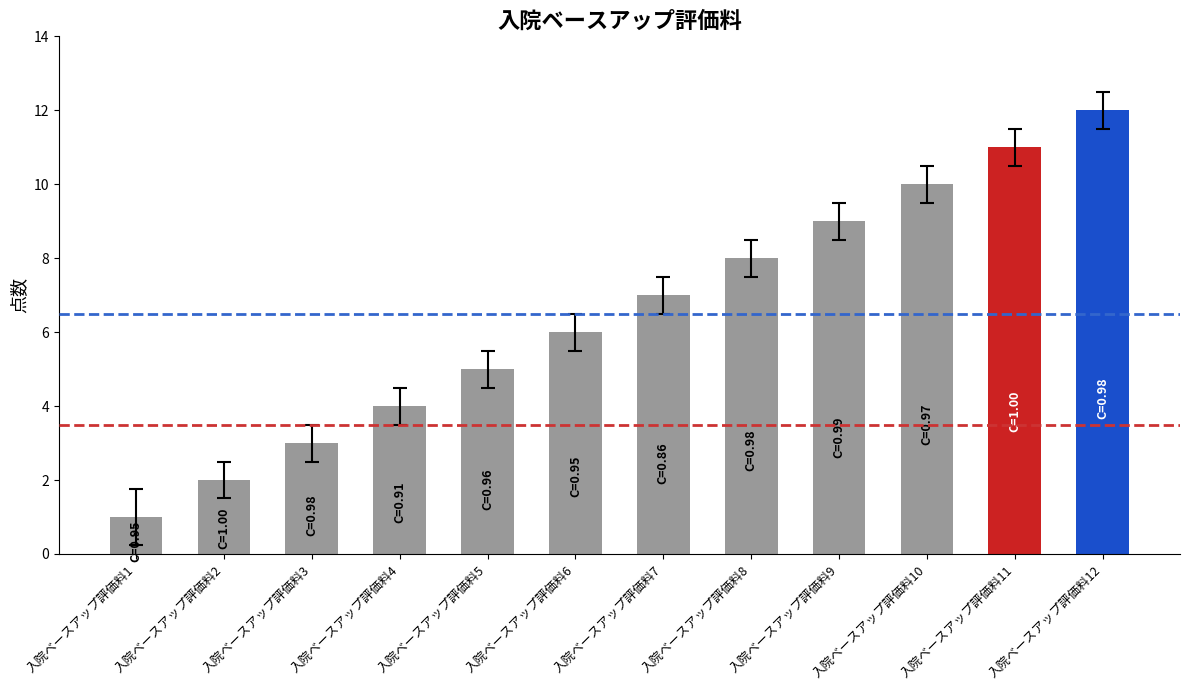

What is the ratio of the value at 入院ベースアップ評価料5 to the value at 入院ベースアップ評価料7?

0.7